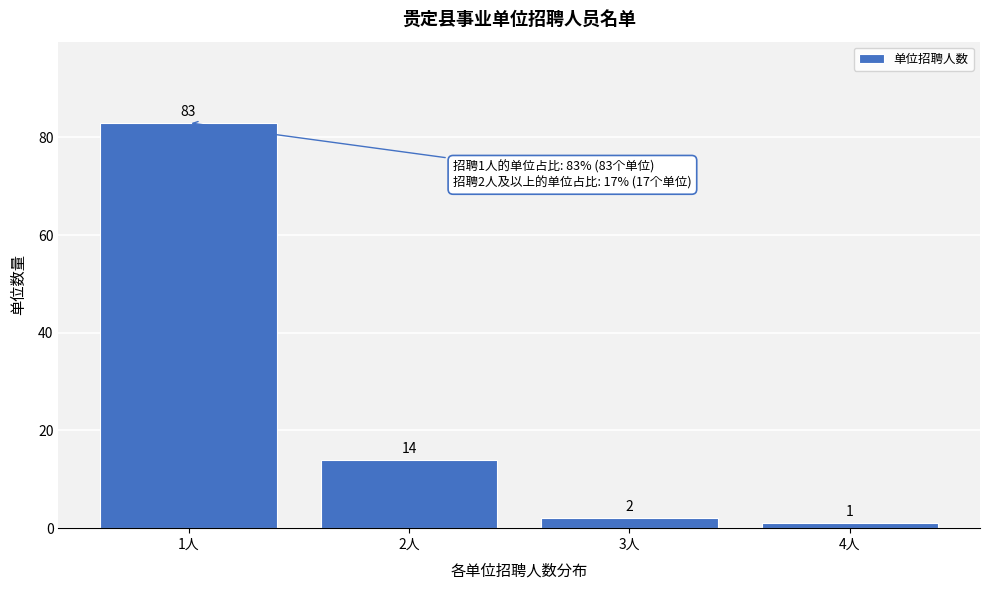

Reading right to left, what are all the values shown in this chart?

4人=1	3人=2	2人=14	1人=83